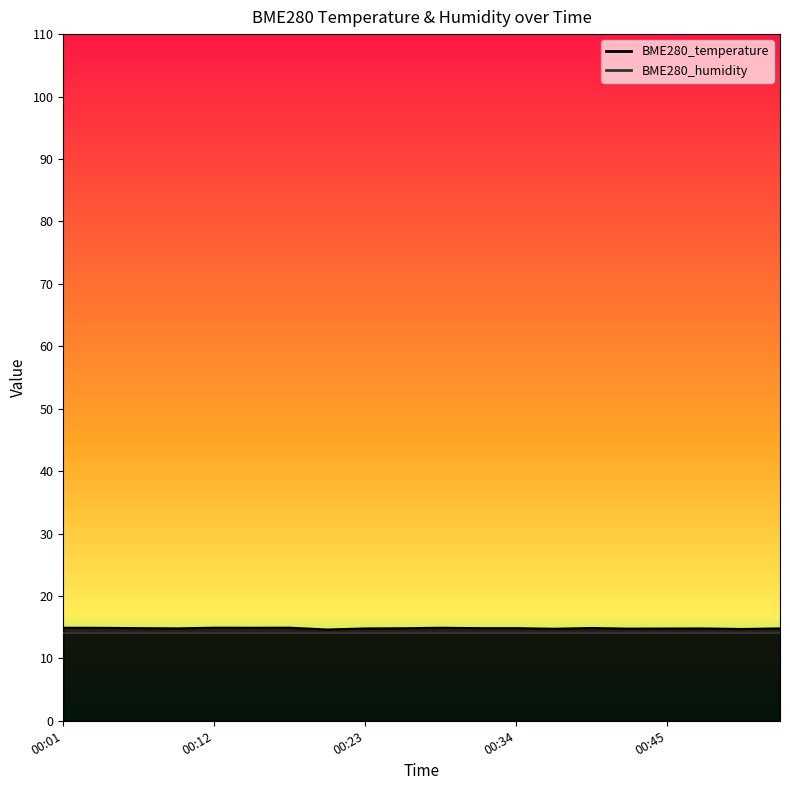

How many interior local peaks (higher than both neighbors) does the data have?

5